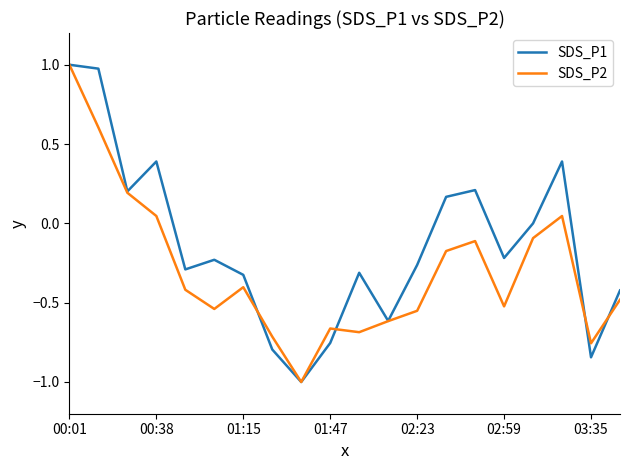

List the series in order of their overall mean, lowest first.

SDS_P2, SDS_P1